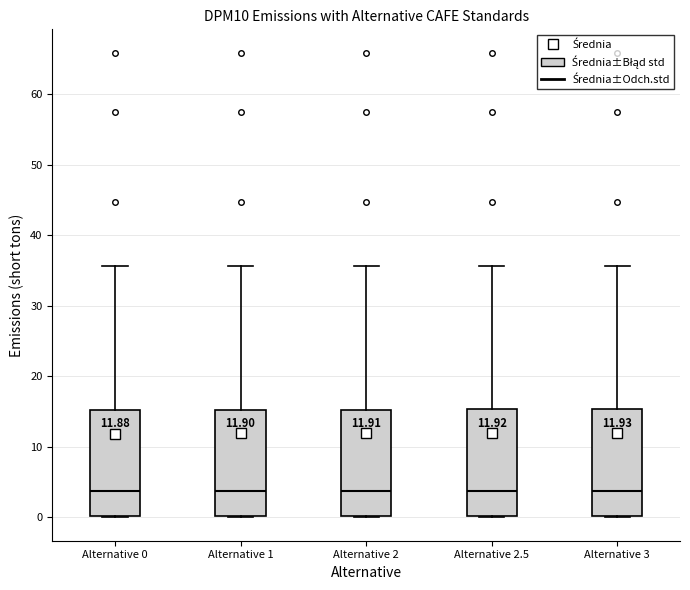

Reading left to right, read every box against the y-axis: the position of its median line, the range the box covers, and the ends of its whiskers. The values are not printed on the chart, so give them approximately, as read against the axis.

Alternative 0: median 4, box 0 to 15, whiskers 0 to 36
Alternative 1: median 4, box 0 to 15, whiskers 0 to 36
Alternative 2: median 4, box 0 to 15, whiskers 0 to 36
Alternative 2.5: median 4, box 0 to 15, whiskers 0 to 36
Alternative 3: median 4, box 0 to 15, whiskers 0 to 36